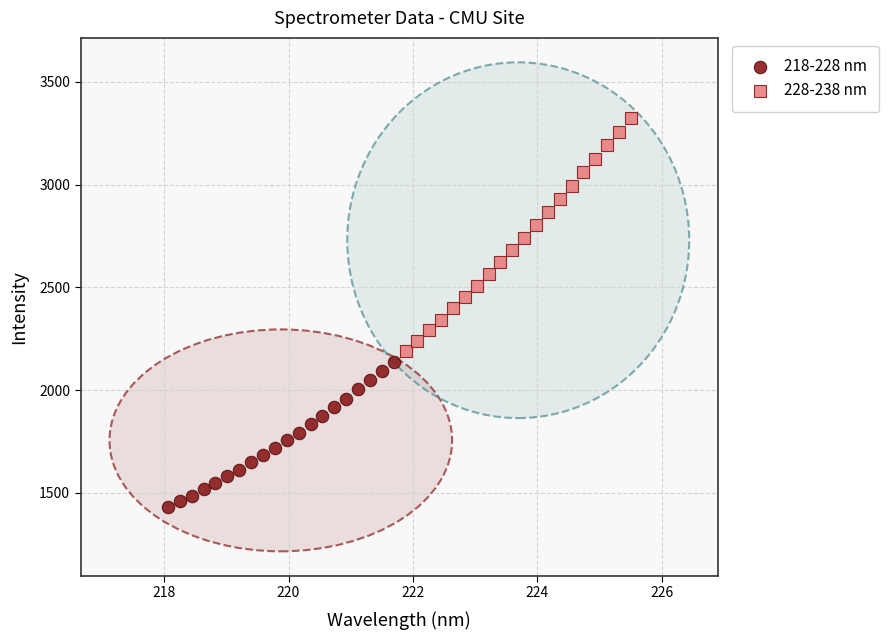

Which series has the widest spread of Y values?

228-238 nm